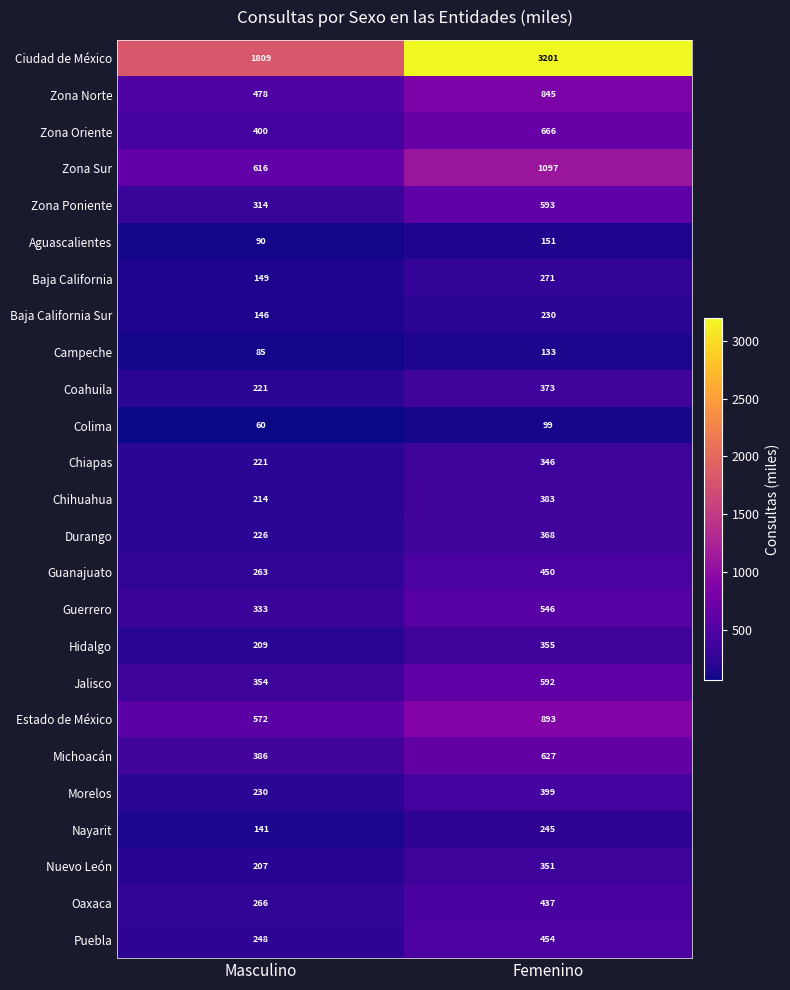

Is it true that Nayarit equals 141 at Masculino?

True